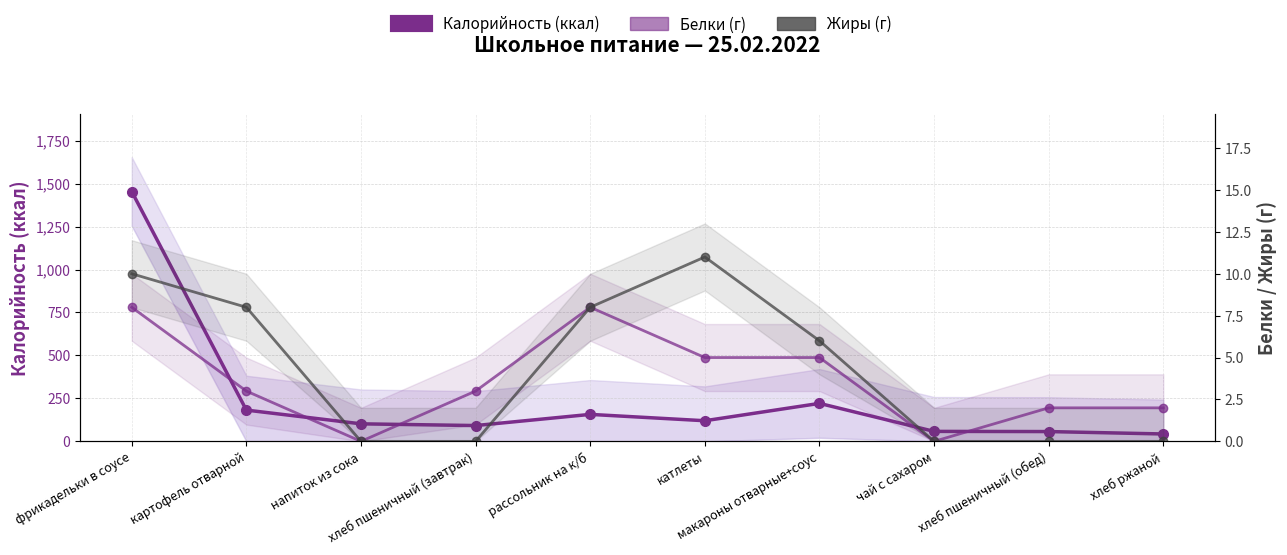

Which series has the largest range (max minus min)?

Калорийность (ккал)